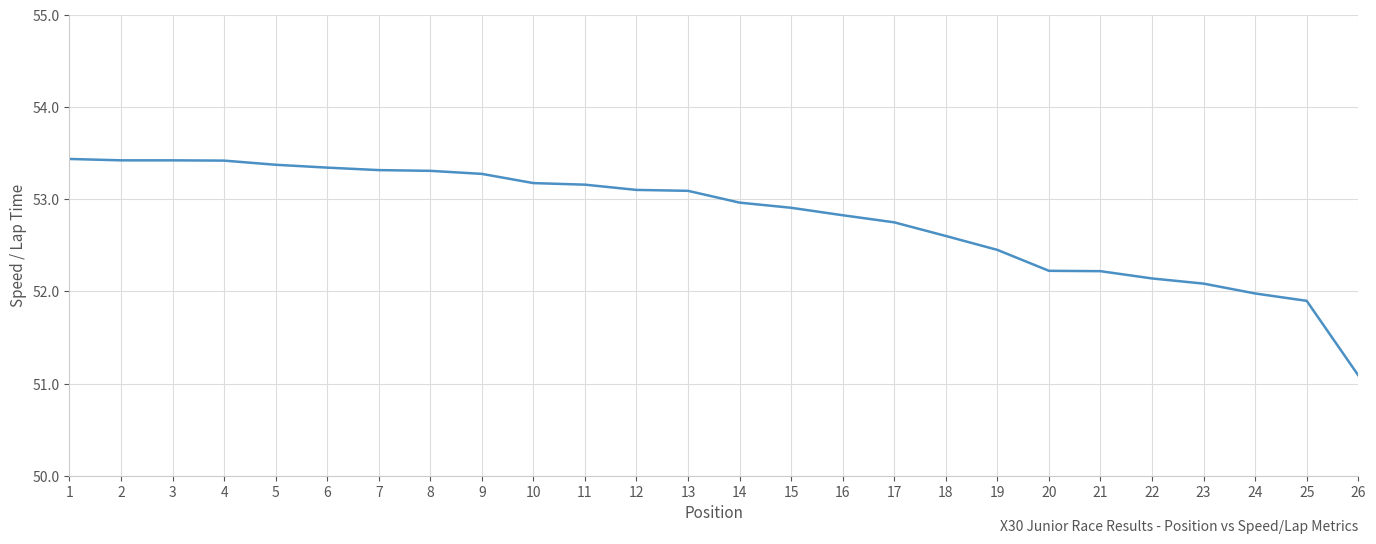

Does the chart display data point markers on the line(s)?

No